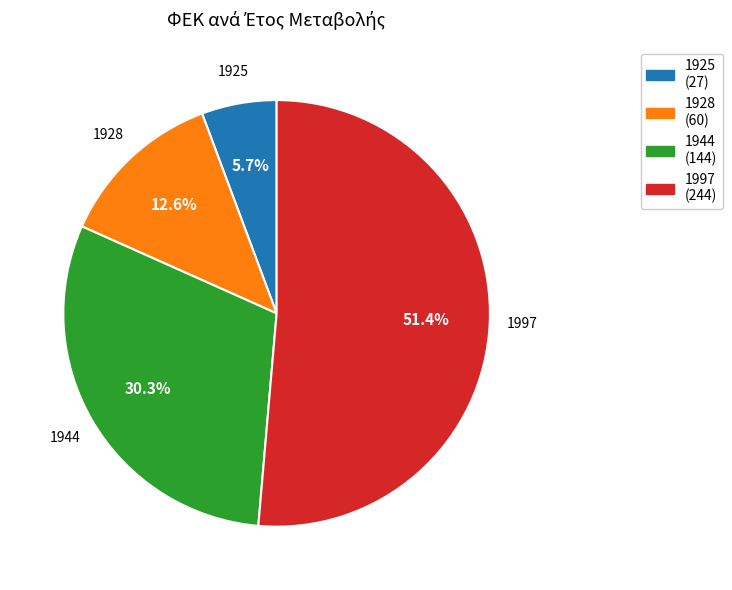

Is there a majority slice in this chart?

Yes